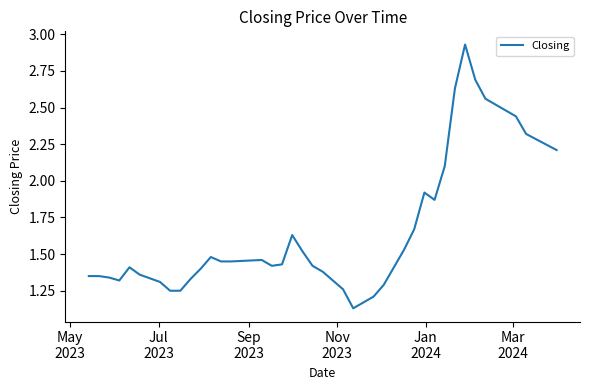

What is the difference between the maximum and minimum values?

1.8